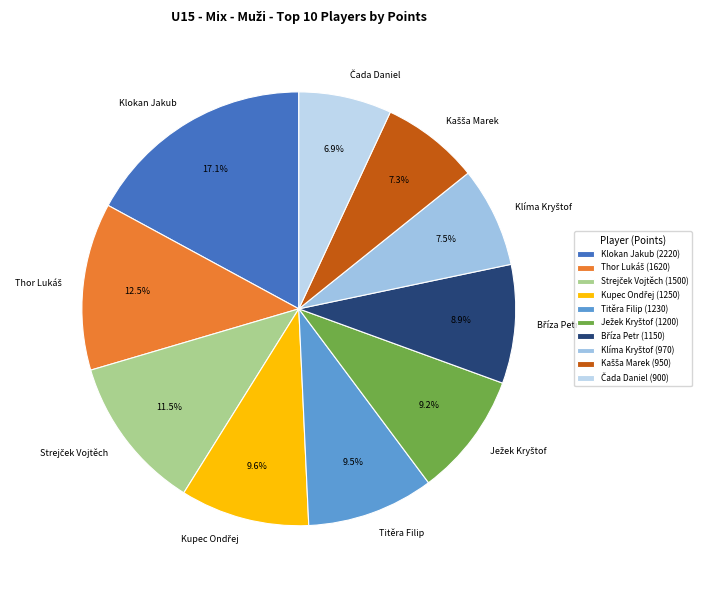

Is there any slice that represents more than half of the pie?

No